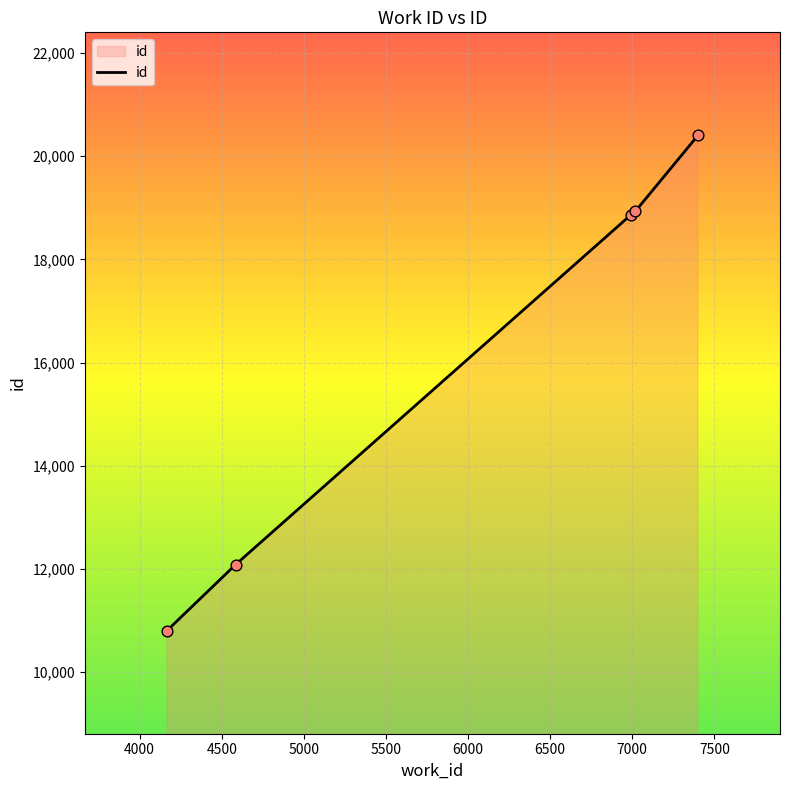

What is the smallest value displayed?

10800